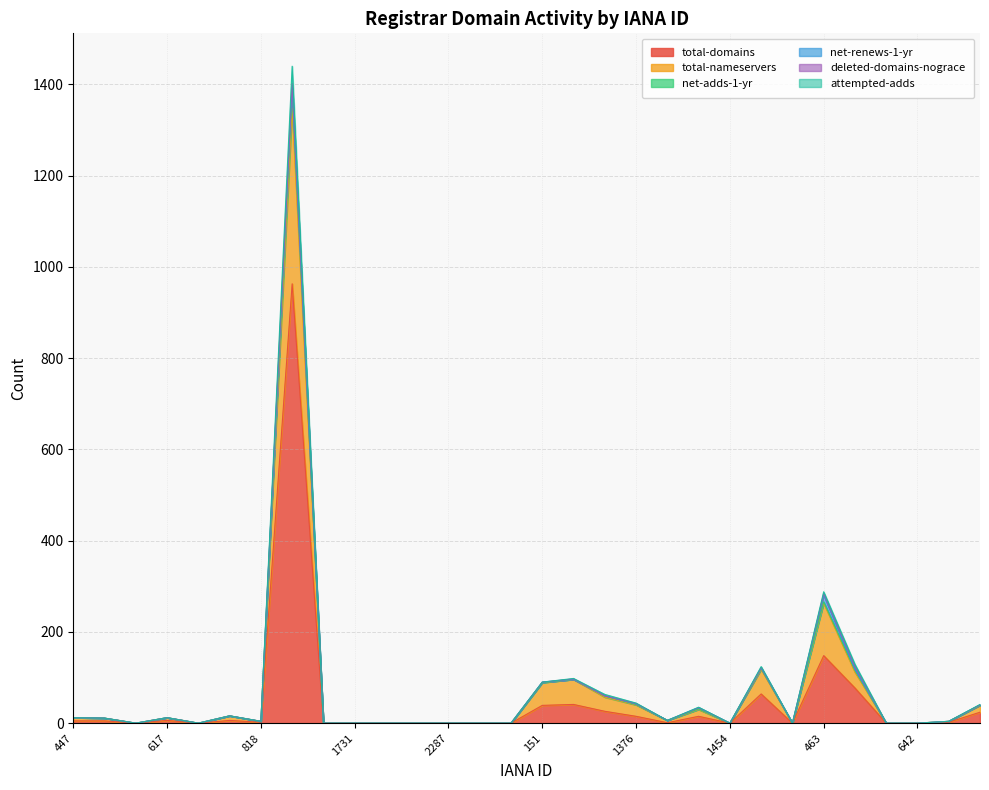

True or false: total-nameservers and net-adds-1-yr intersect in this chart.

False